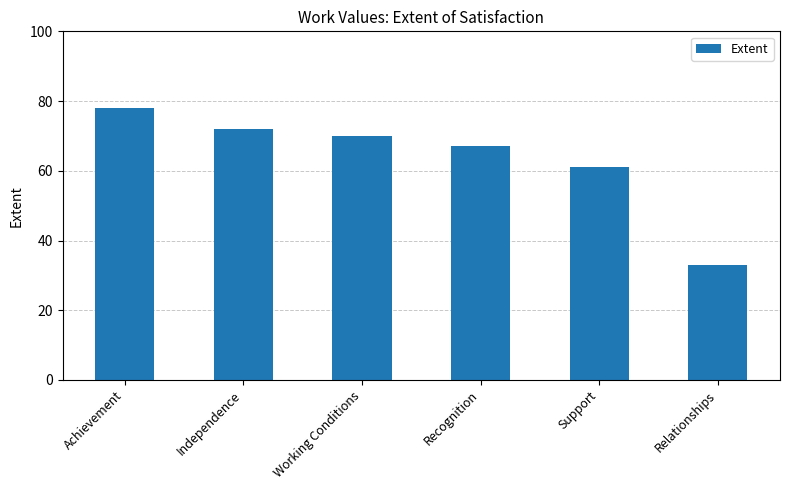

True or false: the data shows 61 at Support.

True